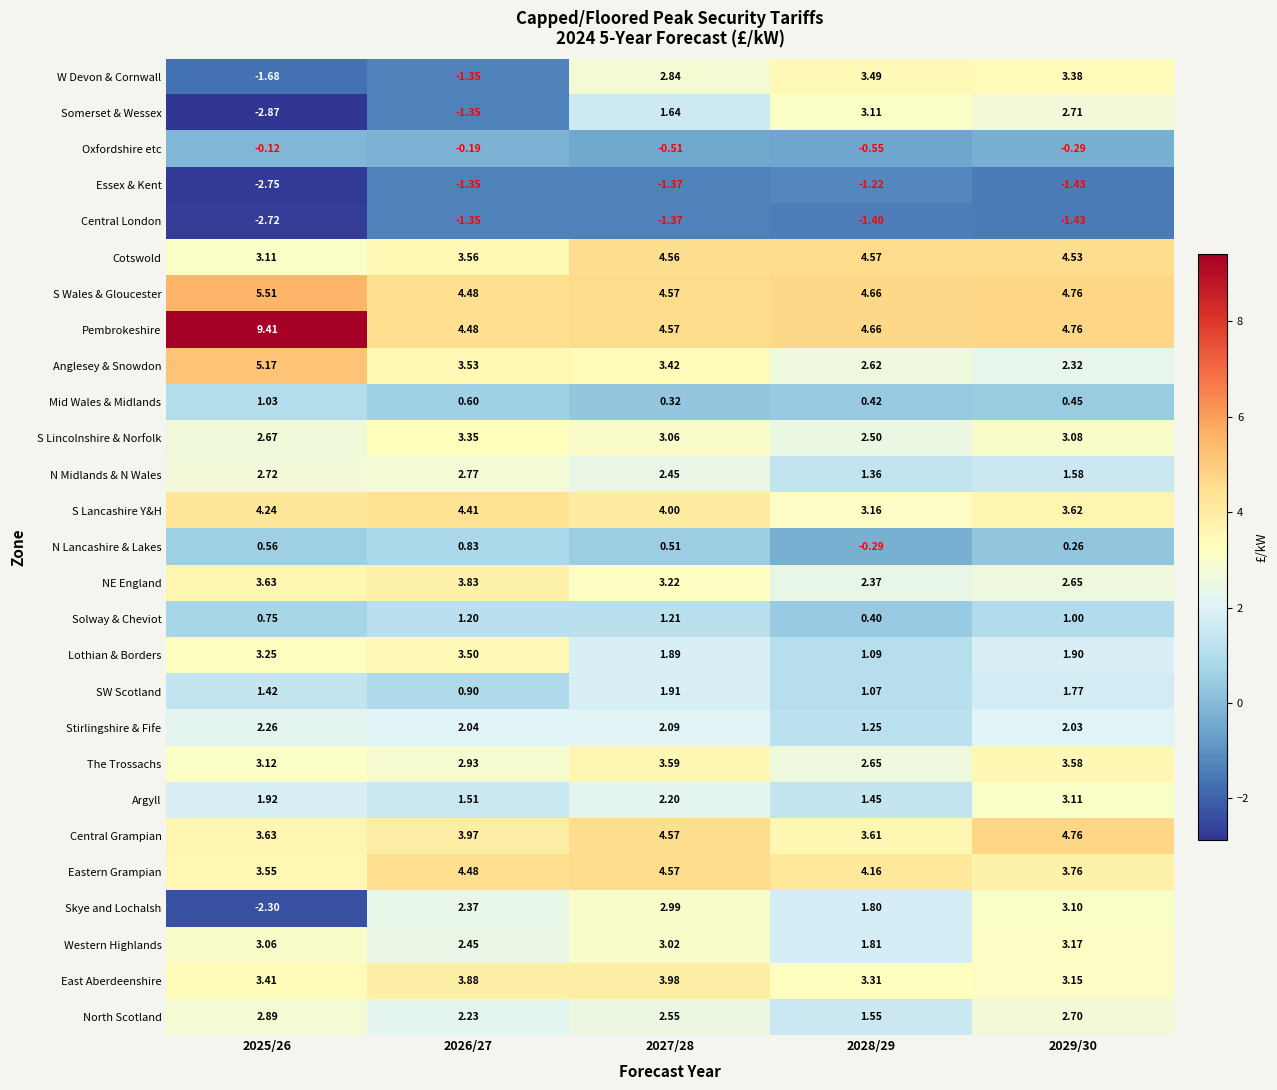

What is the difference between the highest and lowest values at 2028/29?

6.1